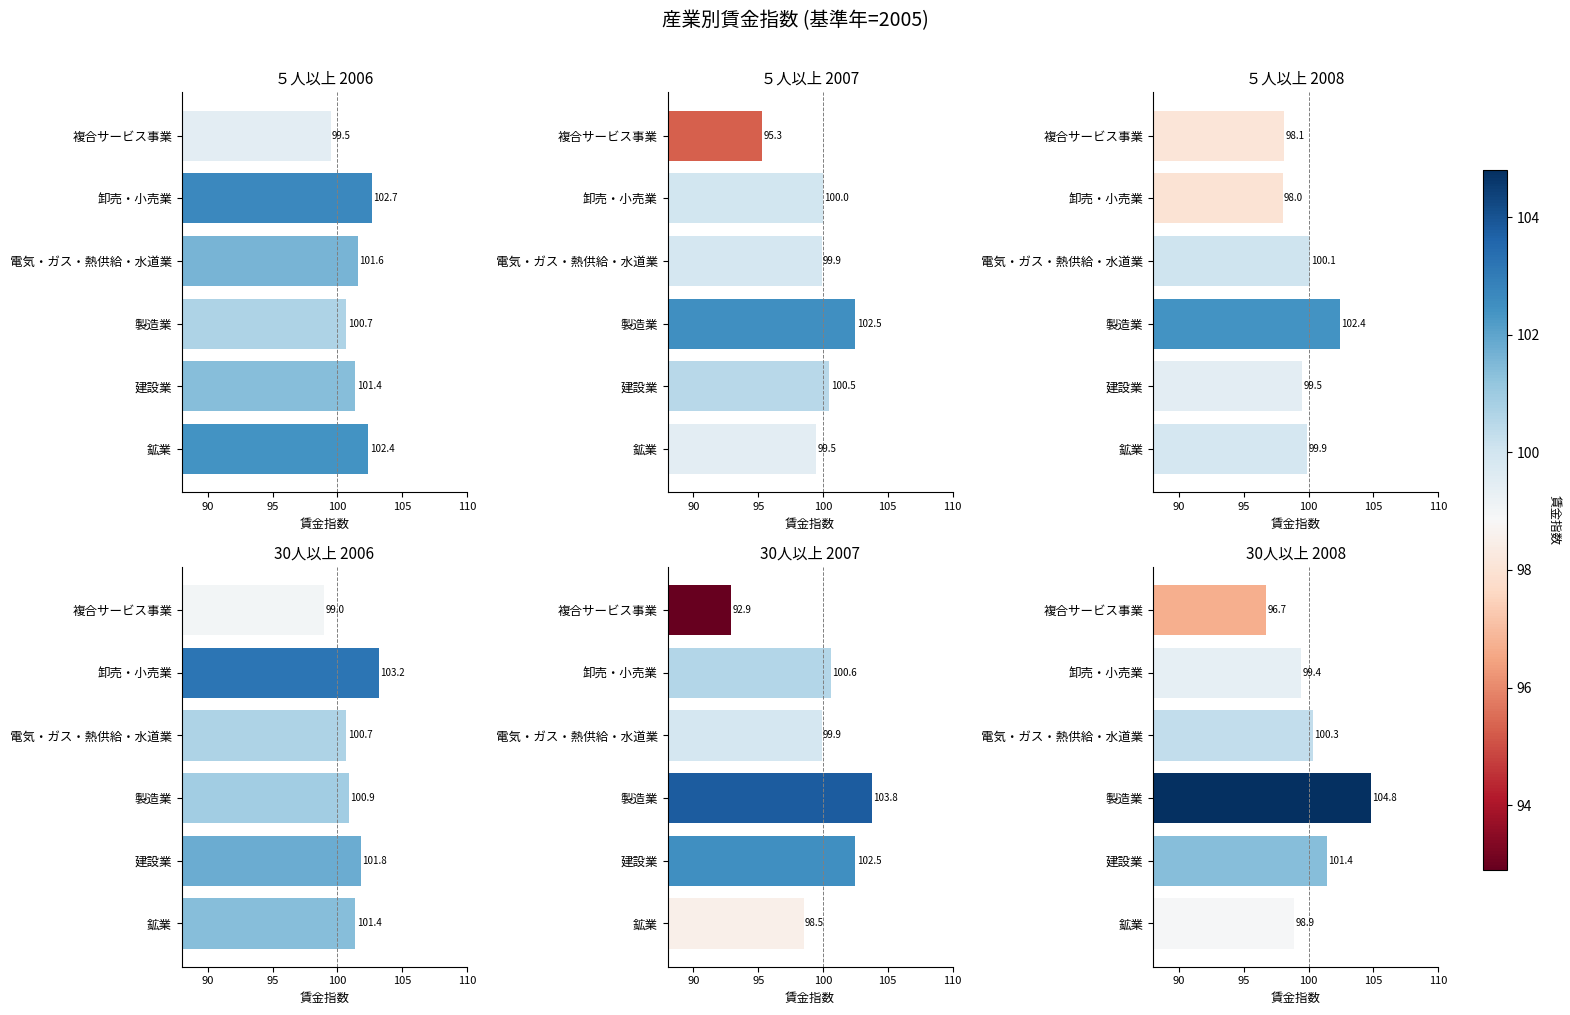

How many ５人以上 2006 values are between 100 and 102?

3